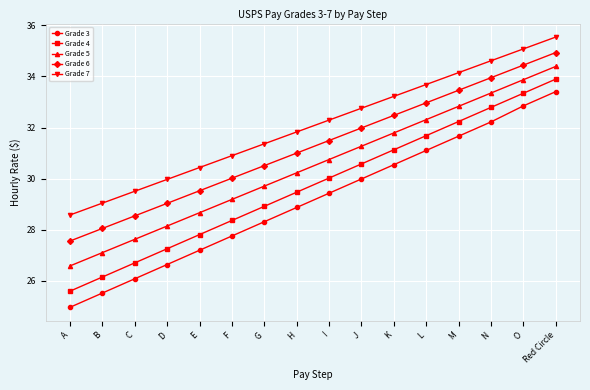

True or false: Grade 5 and Grade 3 cross at least once.

False